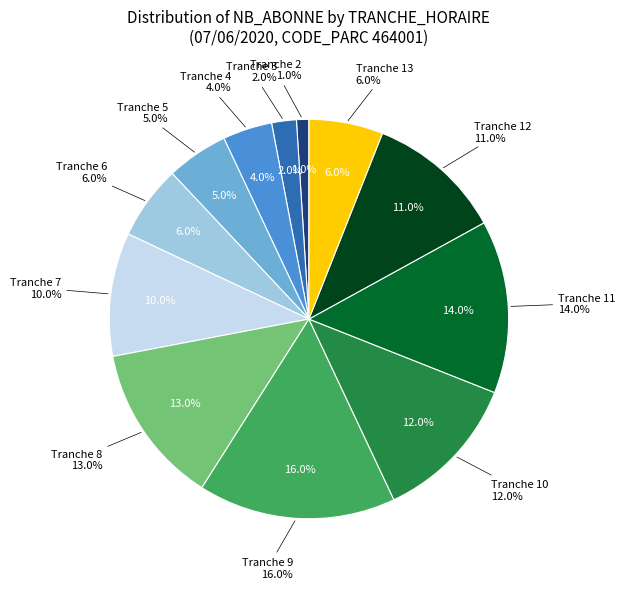

Which slice is the largest?

9